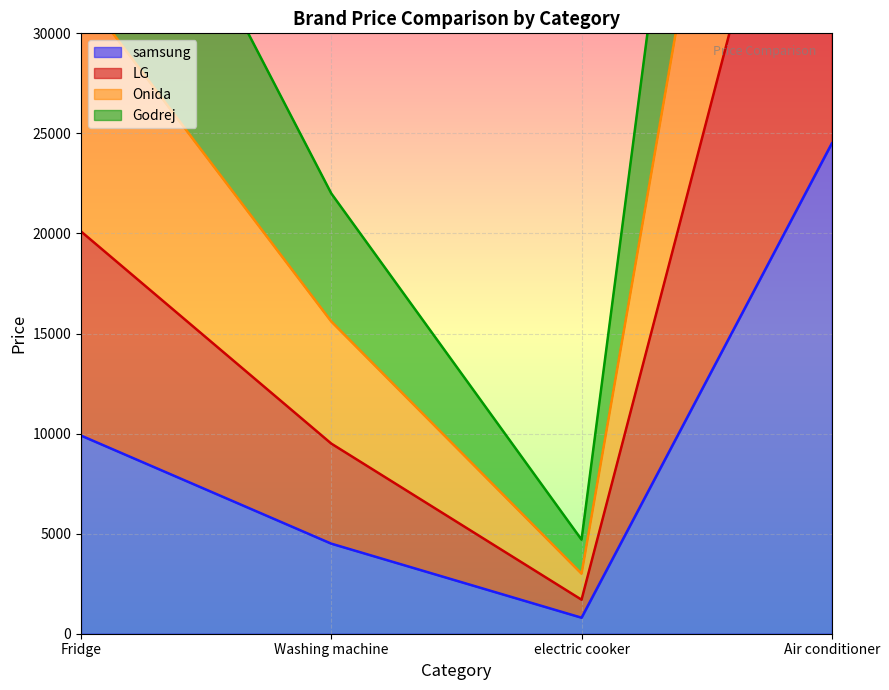

How many lines are shown in the chart?

4